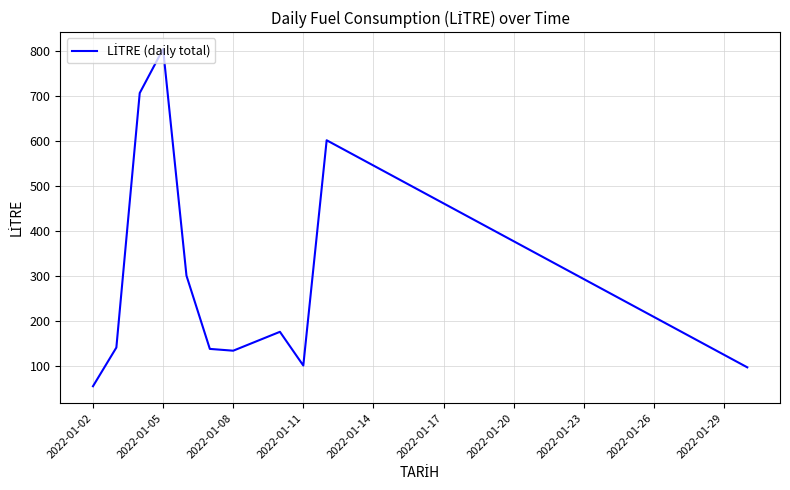

What is the smallest value displayed?

55